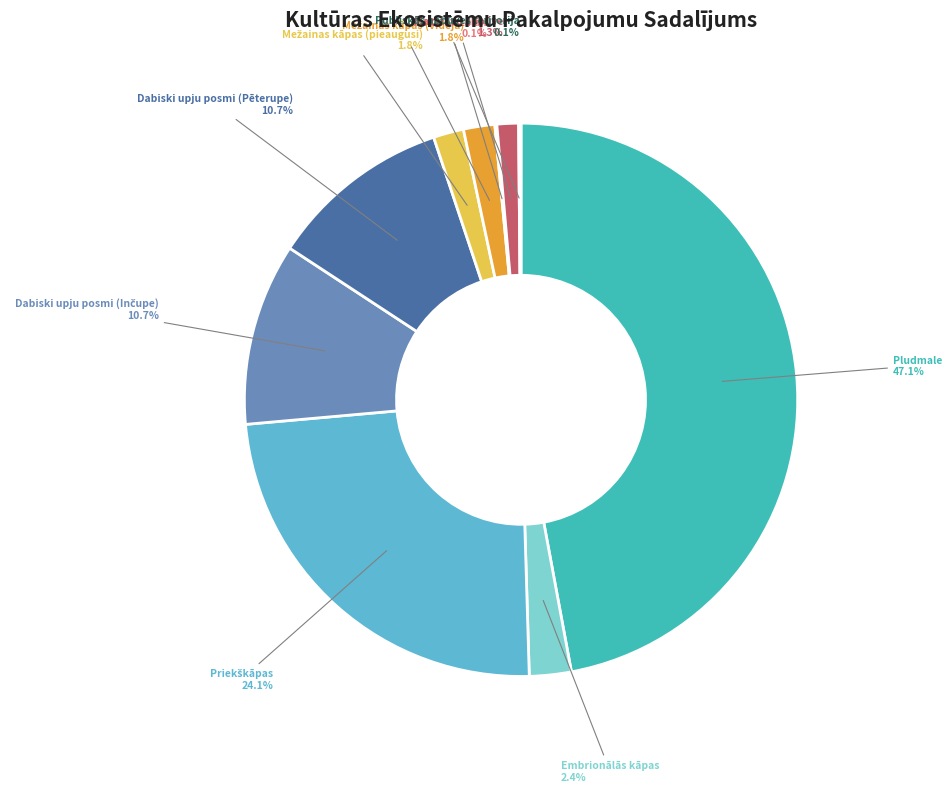

Is there a majority slice in this chart?

No